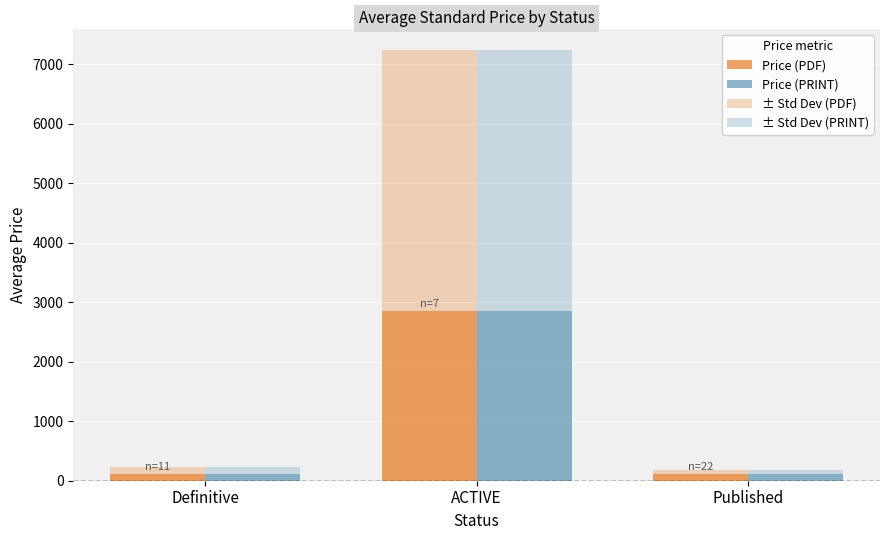

What is the highest value of the Price (PRINT) series?

2852.2